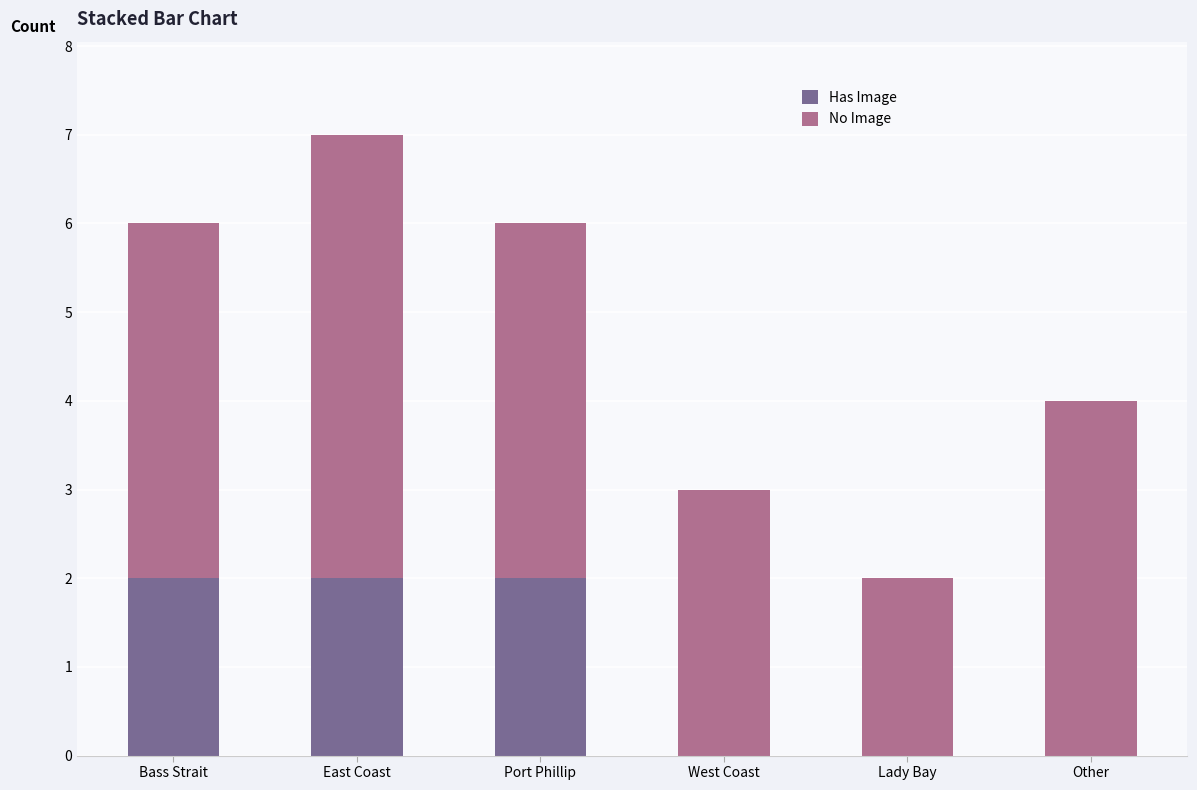

The Has Image series shows 0 at Other. True or false?

True